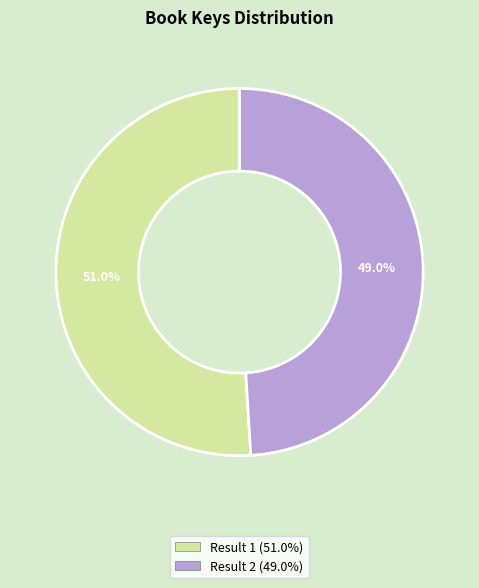

Is there a majority slice in this chart?

Yes